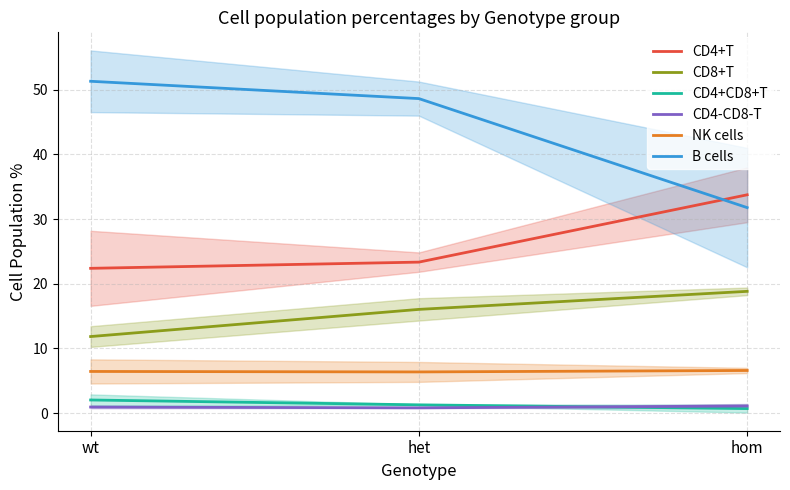

Rank the categories by CD4+CD8+T value from highest to lowest.

wt, het, hom